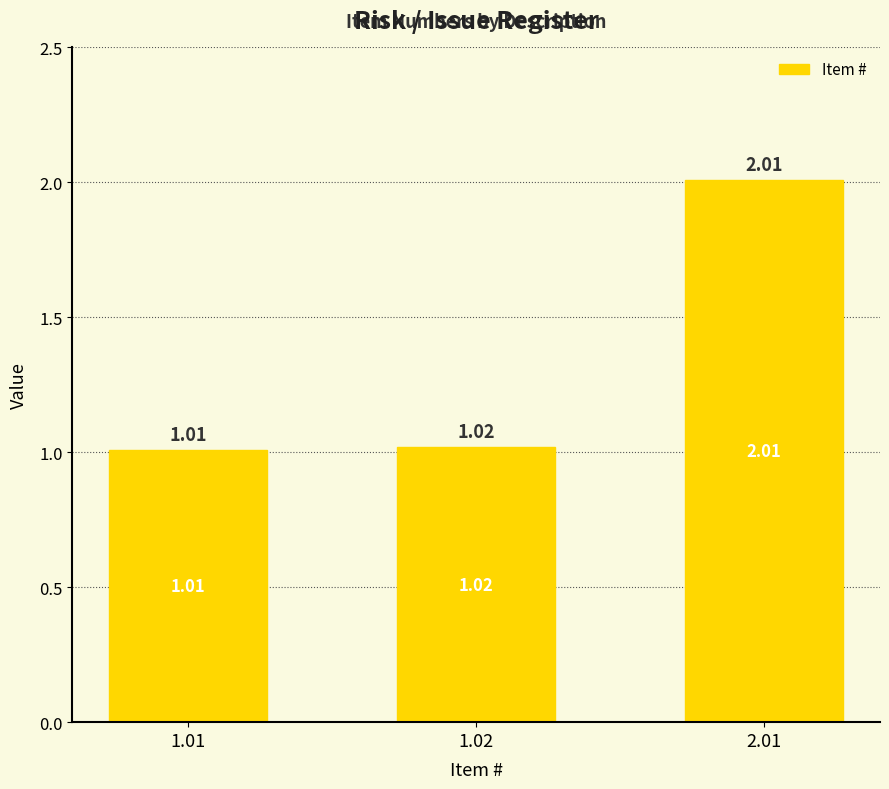

What is the maximum value shown in the chart?

2.0